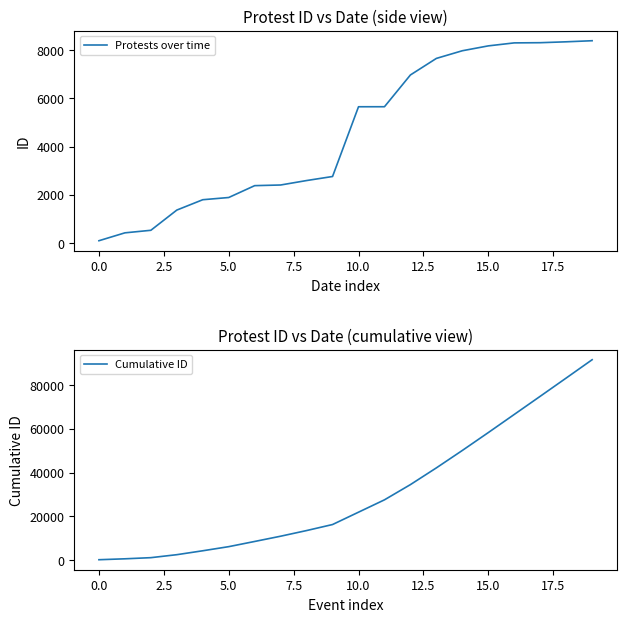

What are all the series names shown in the legend?

Protests over time, Cumulative ID